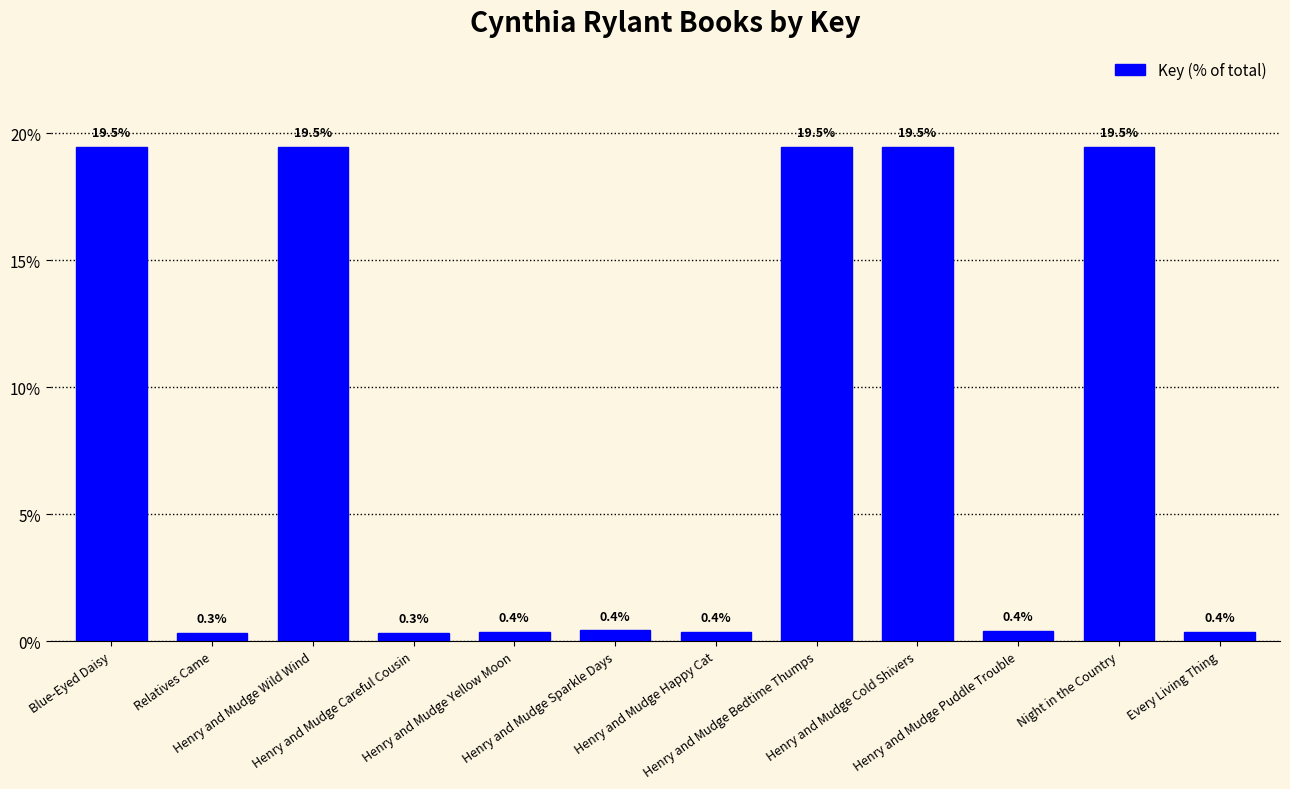

Reading left to right, extract all data points from this chart.

19.5	0.3	19.5	0.3	0.4	0.4	0.4	19.5	19.5	0.4	19.5	0.4